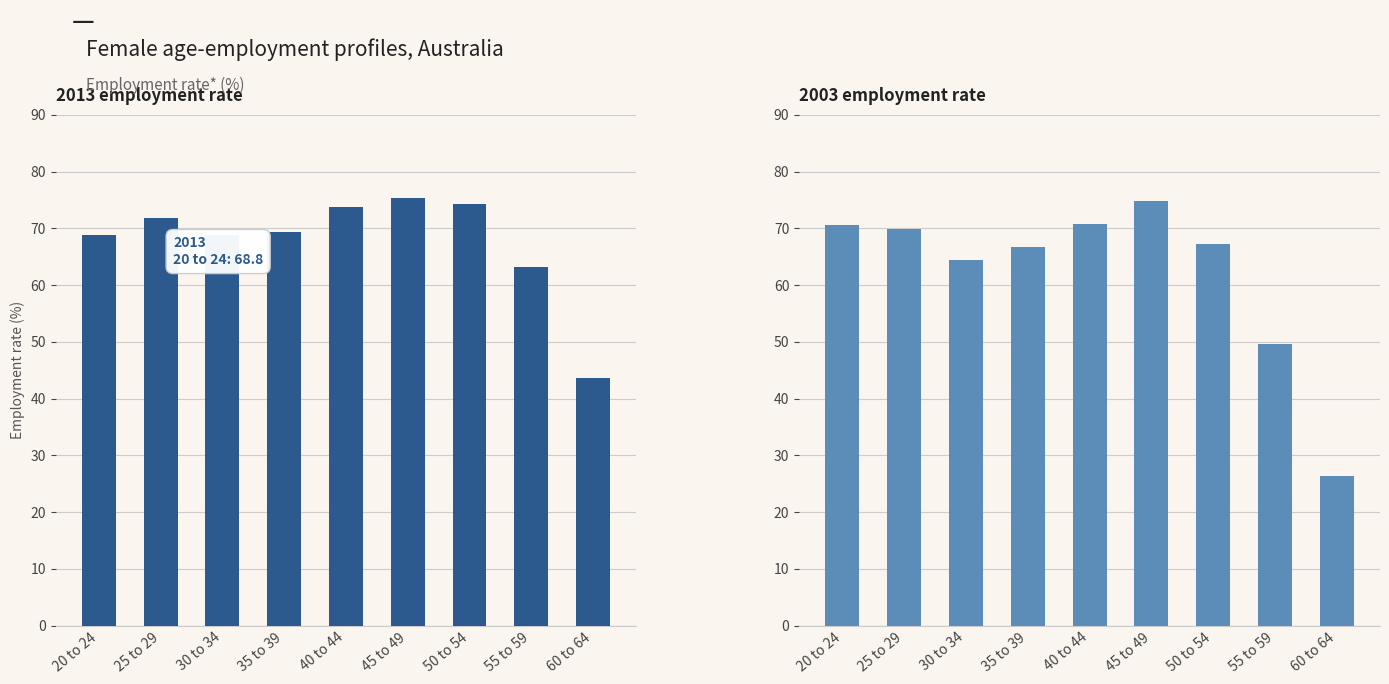

How many distinct data groups are displayed?

2